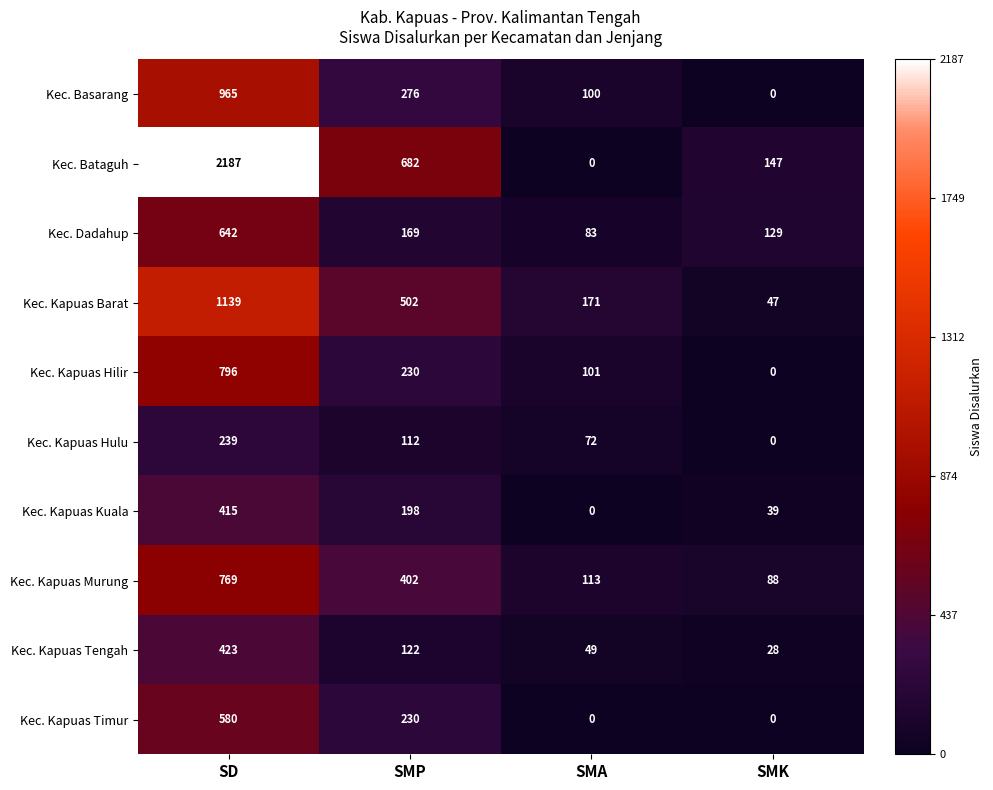

What is the difference between the maximum and minimum values in the Kec. Kapuas Murung series?

681